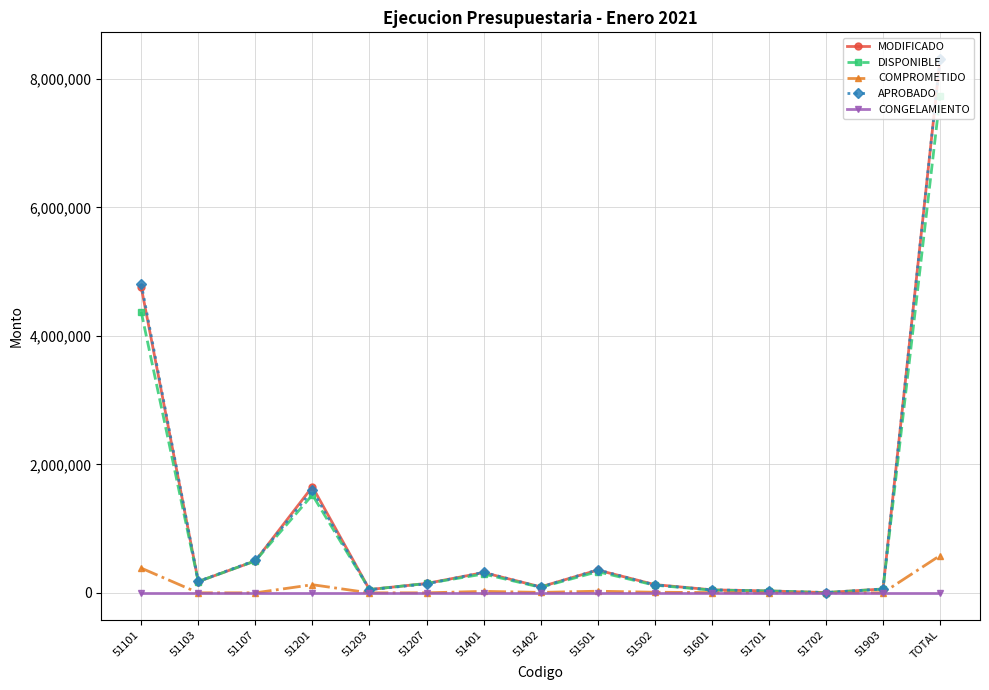

At which label does MODIFICADO reach its peak?

TOTAL